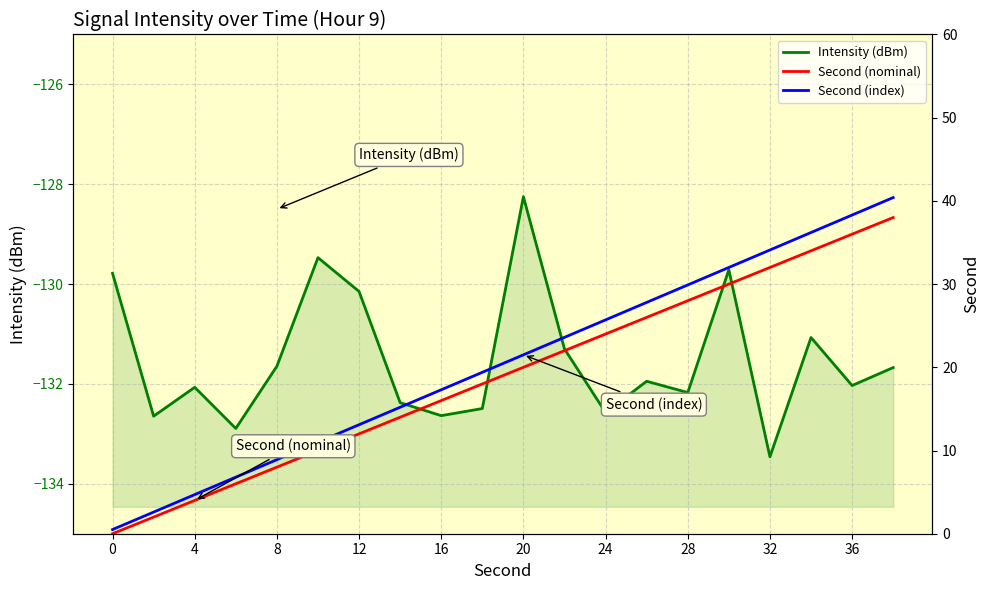

How many lines are shown in the chart?

3